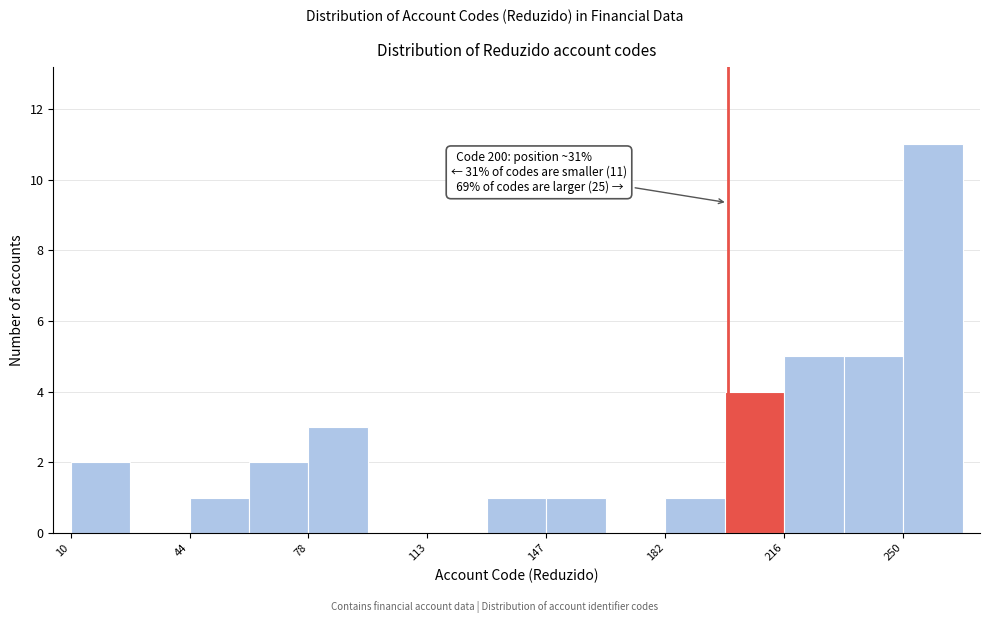

Around what value on the x-axis is the tallest bar? Give the approximate position of its centre, as read against the axis.

260